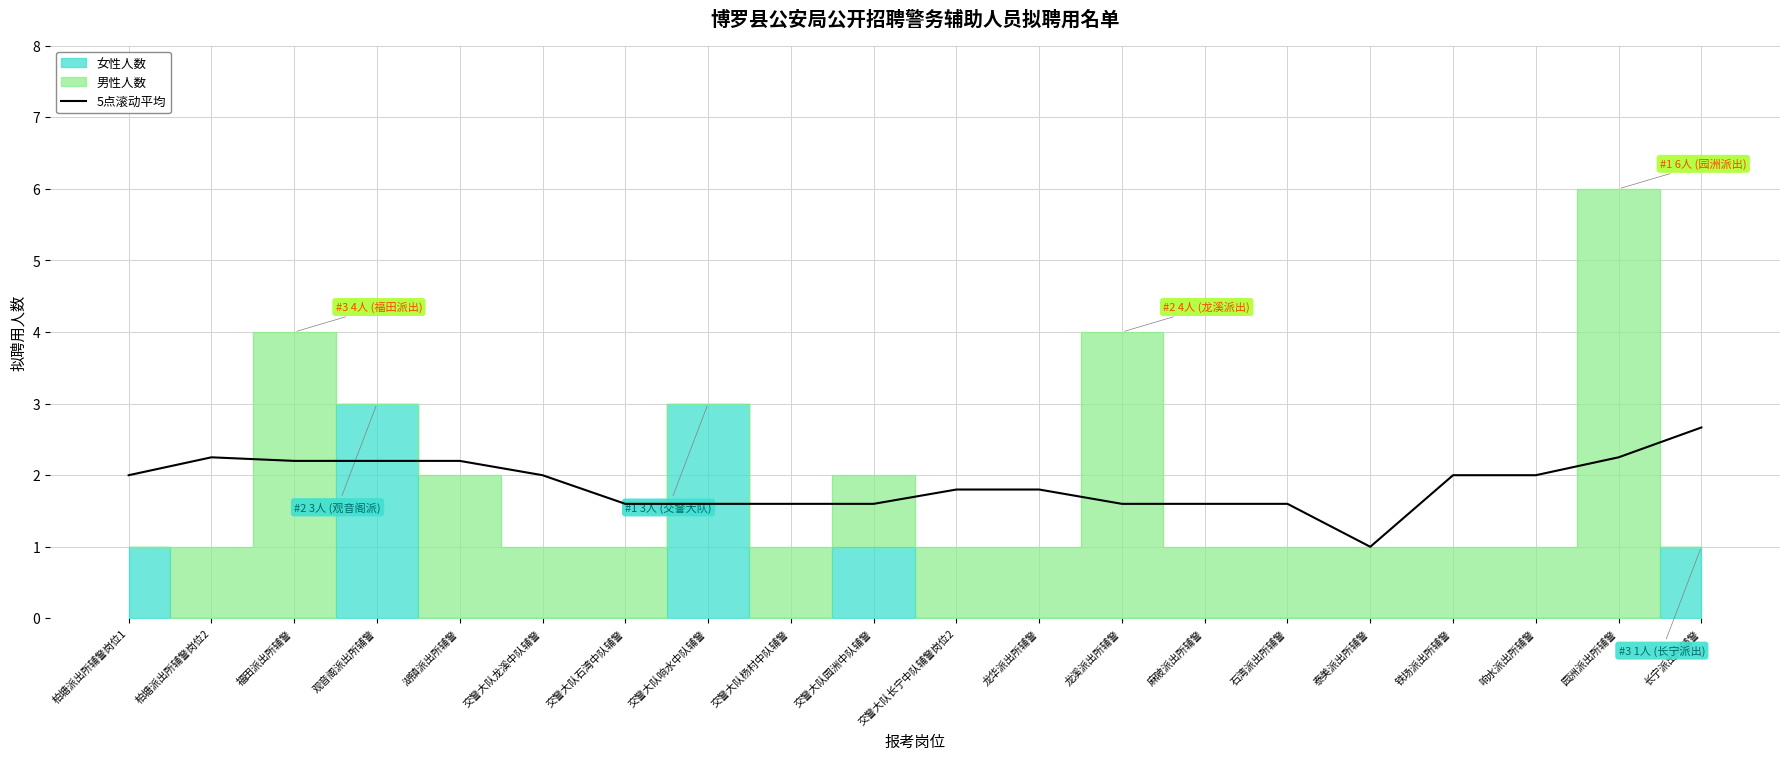

True or false: 5点滚动平均 has a value of 1.6 at 龙溪派出所辅警.

True